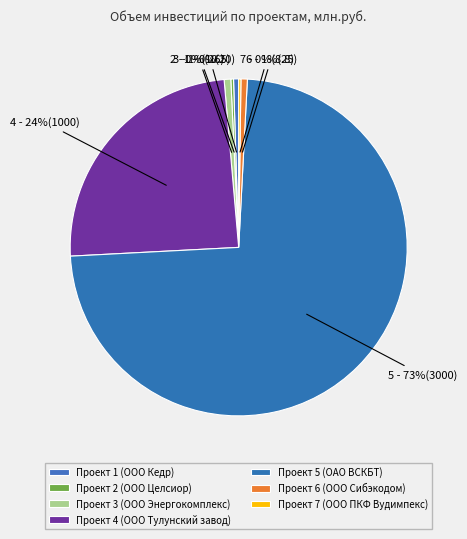

Between Проект 2 (ООО Целсиор) and Проект 1 (ООО Кедр), which is larger?

Проект 1 (ООО Кедр)